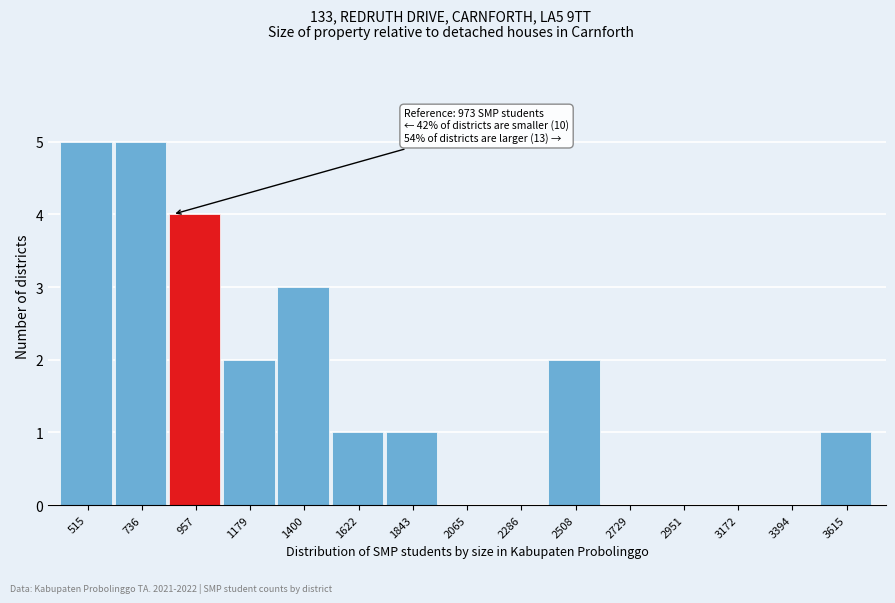

Reading right to left, extract all data points from this chart.

3615=1	3394=0	3172=0	2951=0	2729=0	2508=2	2286=0	2065=0	1843=1	1622=1	1400=3	1179=2	957=4	736=5	515=5